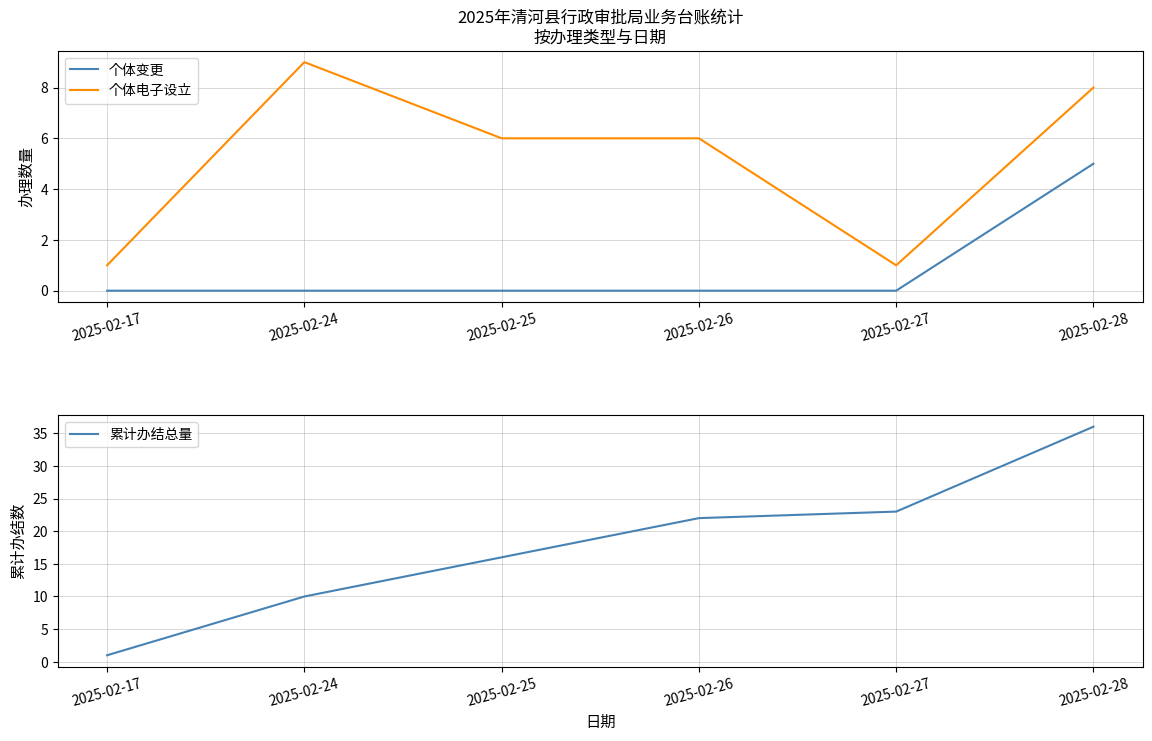

Where does the 累计办结总量 series first go above 22?

2025-02-27